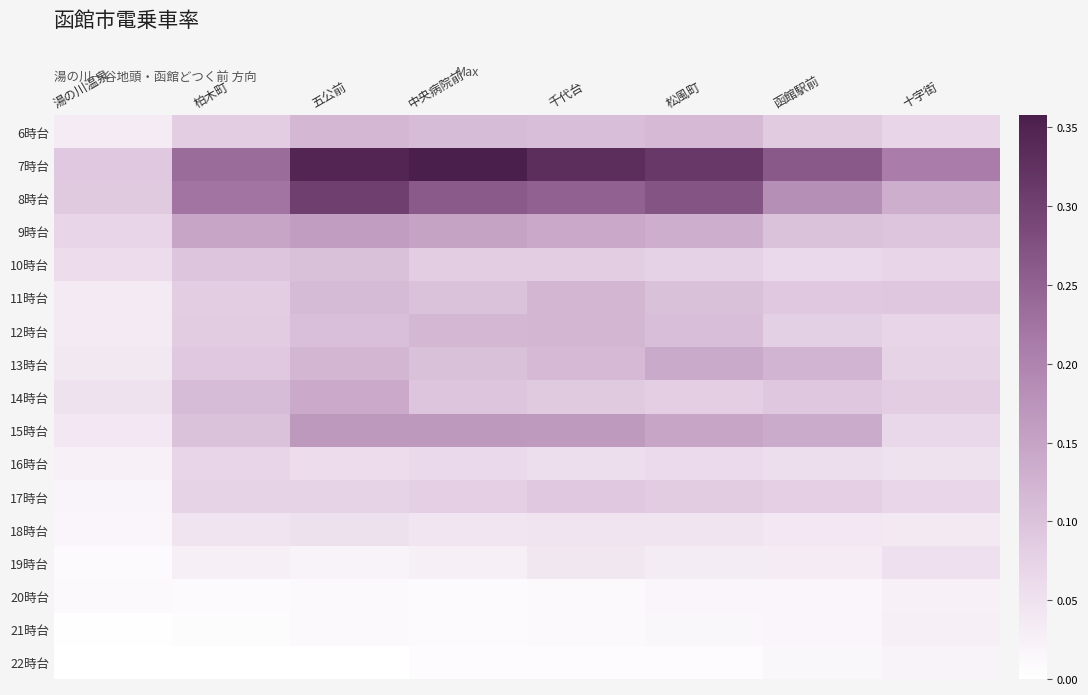

Reading left to right, list all the values displayed in this chart.

6時台: 湯の川温泉=0.0	柏木町=0.1	五公前=0.1	中央病院前=0.1	千代台=0.1	松風町=0.1	函館駅前=0.1	十字街=0.1
7時台: 湯の川温泉=0.1	柏木町=0.2	五公前=0.3	中央病院前=0.4	千代台=0.3	松風町=0.3	函館駅前=0.3	十字街=0.2
8時台: 湯の川温泉=0.1	柏木町=0.2	五公前=0.3	中央病院前=0.3	千代台=0.3	松風町=0.3	函館駅前=0.2	十字街=0.1
9時台: 湯の川温泉=0.1	柏木町=0.1	五公前=0.2	中央病院前=0.2	千代台=0.1	松風町=0.1	函館駅前=0.1	十字街=0.1
10時台: 湯の川温泉=0.1	柏木町=0.1	五公前=0.1	中央病院前=0.1	千代台=0.1	松風町=0.1	函館駅前=0.1	十字街=0.1
11時台: 湯の川温泉=0.0	柏木町=0.1	五公前=0.1	中央病院前=0.1	千代台=0.1	松風町=0.1	函館駅前=0.1	十字街=0.1
12時台: 湯の川温泉=0.0	柏木町=0.1	五公前=0.1	中央病院前=0.1	千代台=0.1	松風町=0.1	函館駅前=0.1	十字街=0.1
13時台: 湯の川温泉=0.0	柏木町=0.1	五公前=0.1	中央病院前=0.1	千代台=0.1	松風町=0.1	函館駅前=0.1	十字街=0.1
14時台: 湯の川温泉=0.1	柏木町=0.1	五公前=0.1	中央病院前=0.1	千代台=0.1	松風町=0.1	函館駅前=0.1	十字街=0.1
15時台: 湯の川温泉=0.0	柏木町=0.1	五公前=0.2	中央病院前=0.2	千代台=0.2	松風町=0.1	函館駅前=0.1	十字街=0.1
16時台: 湯の川温泉=0.0	柏木町=0.1	五公前=0.1	中央病院前=0.1	千代台=0.1	松風町=0.1	函館駅前=0.1	十字街=0.0
17時台: 湯の川温泉=0.0	柏木町=0.1	五公前=0.1	中央病院前=0.1	千代台=0.1	松風町=0.1	函館駅前=0.1	十字街=0.1
18時台: 湯の川温泉=0.0	柏木町=0.0	五公前=0.1	中央病院前=0.0	千代台=0.0	松風町=0.0	函館駅前=0.0	十字街=0.0
19時台: 湯の川温泉=0.0	柏木町=0.0	五公前=0.0	中央病院前=0.0	千代台=0.0	松風町=0.0	函館駅前=0.0	十字街=0.1
20時台: 湯の川温泉=0.0	柏木町=0.0	五公前=0.0	中央病院前=0.0	千代台=0.0	松風町=0.0	函館駅前=0.0	十字街=0.0
21時台: 湯の川温泉=0.0	柏木町=0.0	五公前=0.0	中央病院前=0.0	千代台=0.0	松風町=0.0	函館駅前=0.0	十字街=0.0
22時台: 湯の川温泉=0.0	柏木町=0.0	五公前=0.0	中央病院前=0.0	千代台=0.0	松風町=0.0	函館駅前=0.0	十字街=0.0